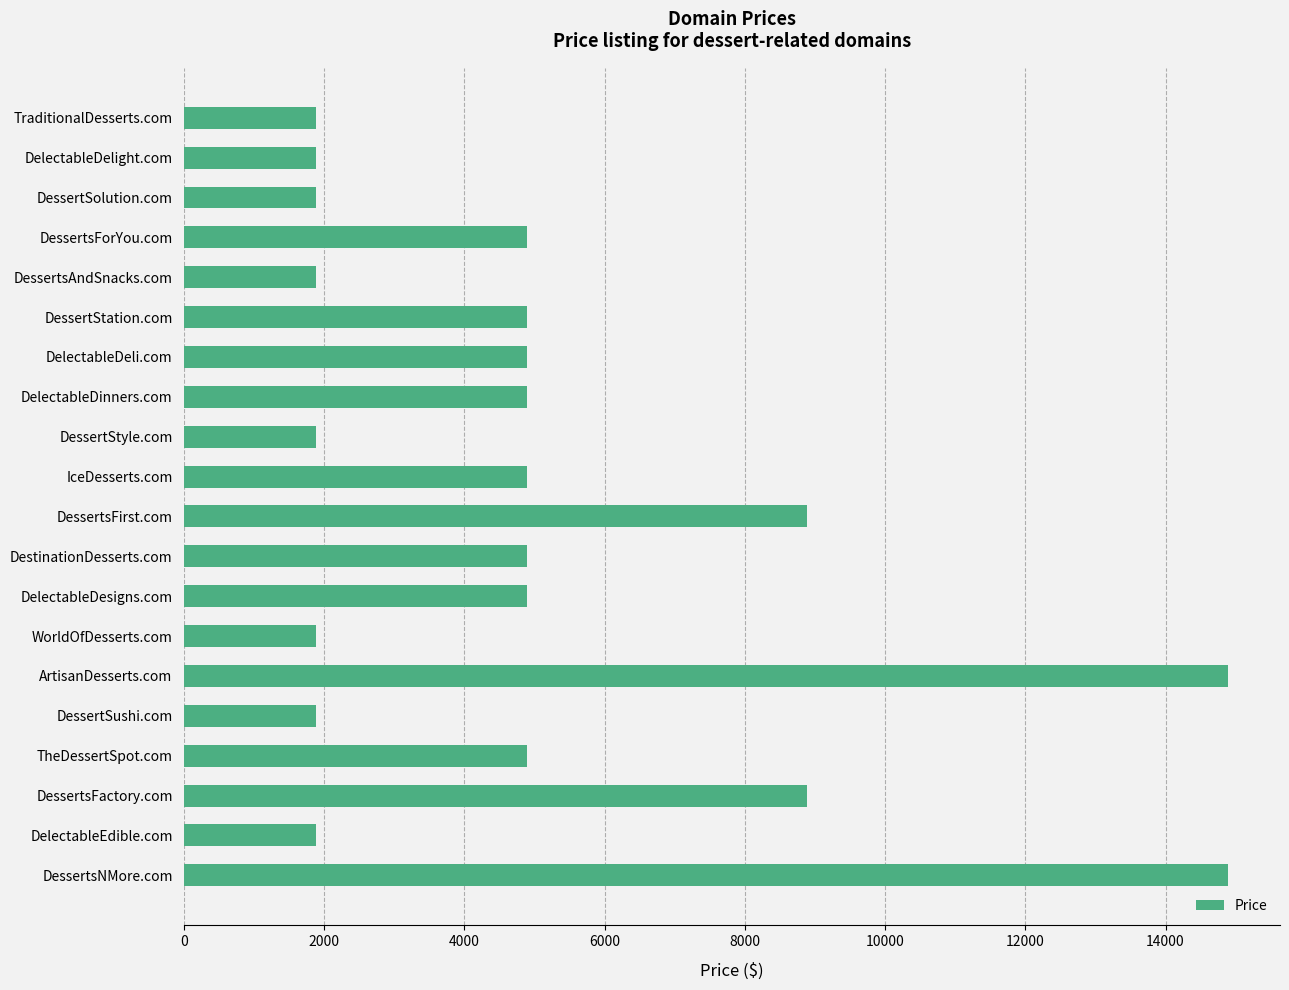

What is the sum of all values?

101760